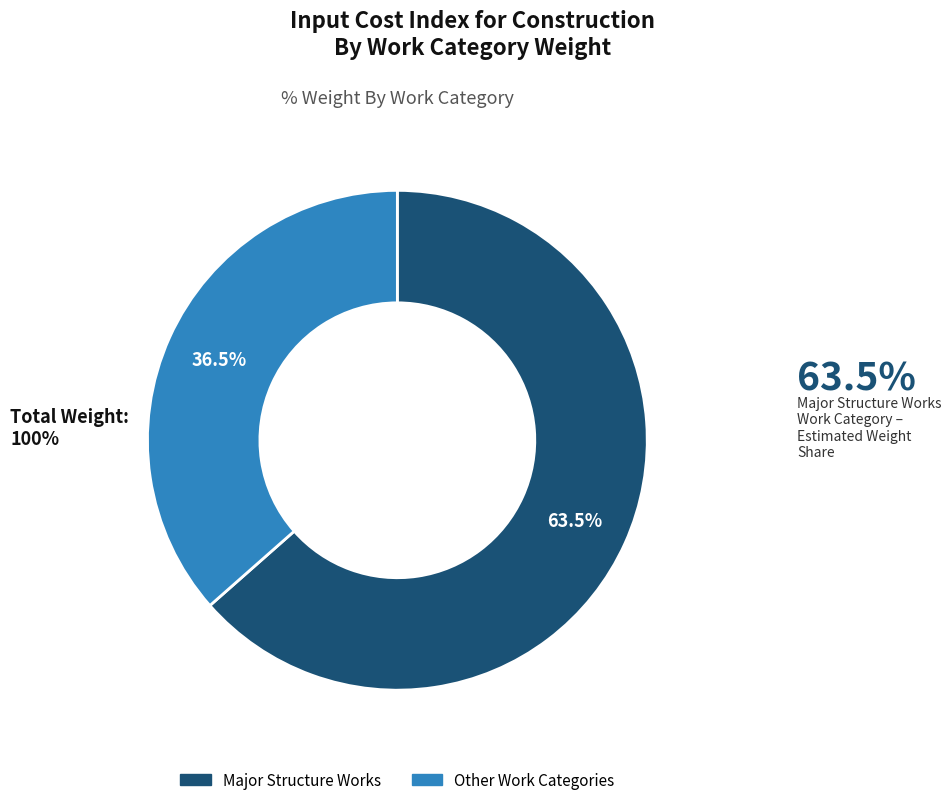

Is there any slice that represents more than half of the pie?

Yes